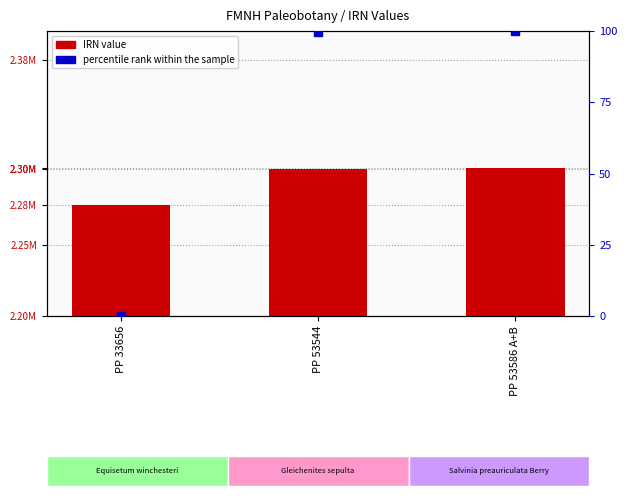

Is the value of IRN value at PP 33656 greater than the value of percentile rank within the sample at PP 53544?

Yes